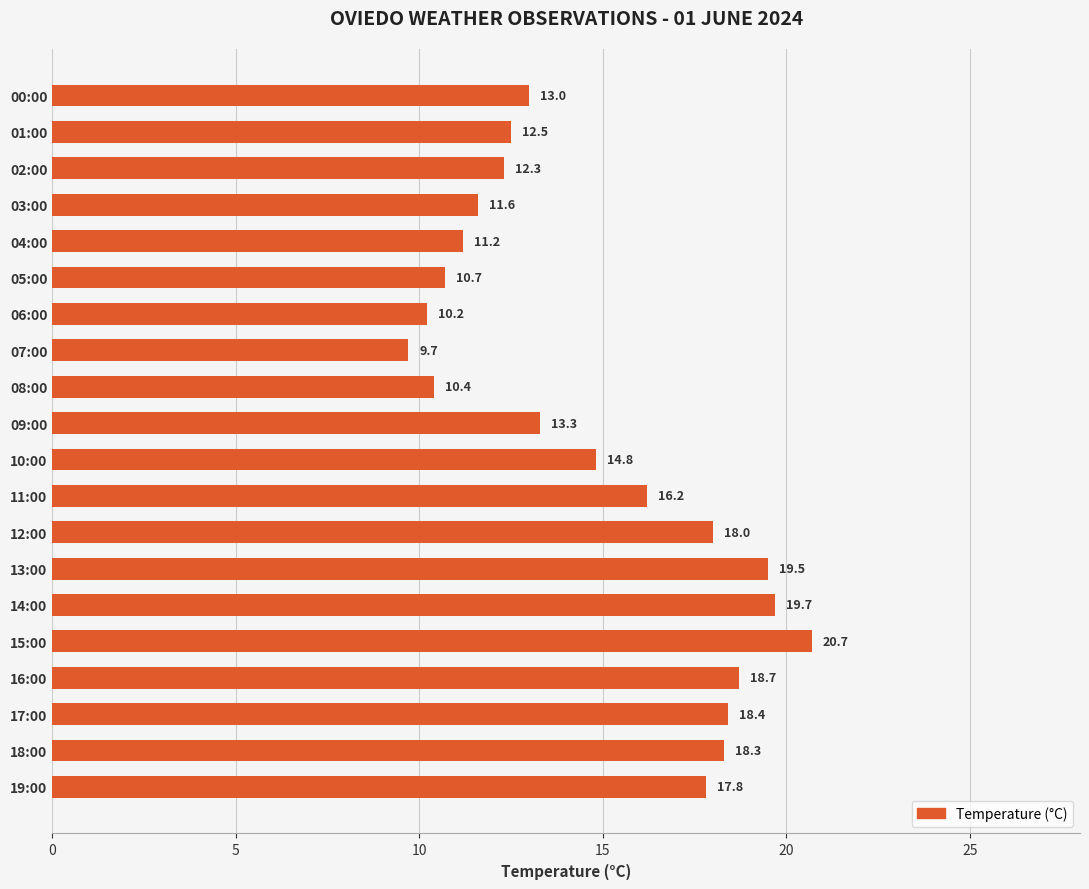

Does the chart contain stacked bars?

No